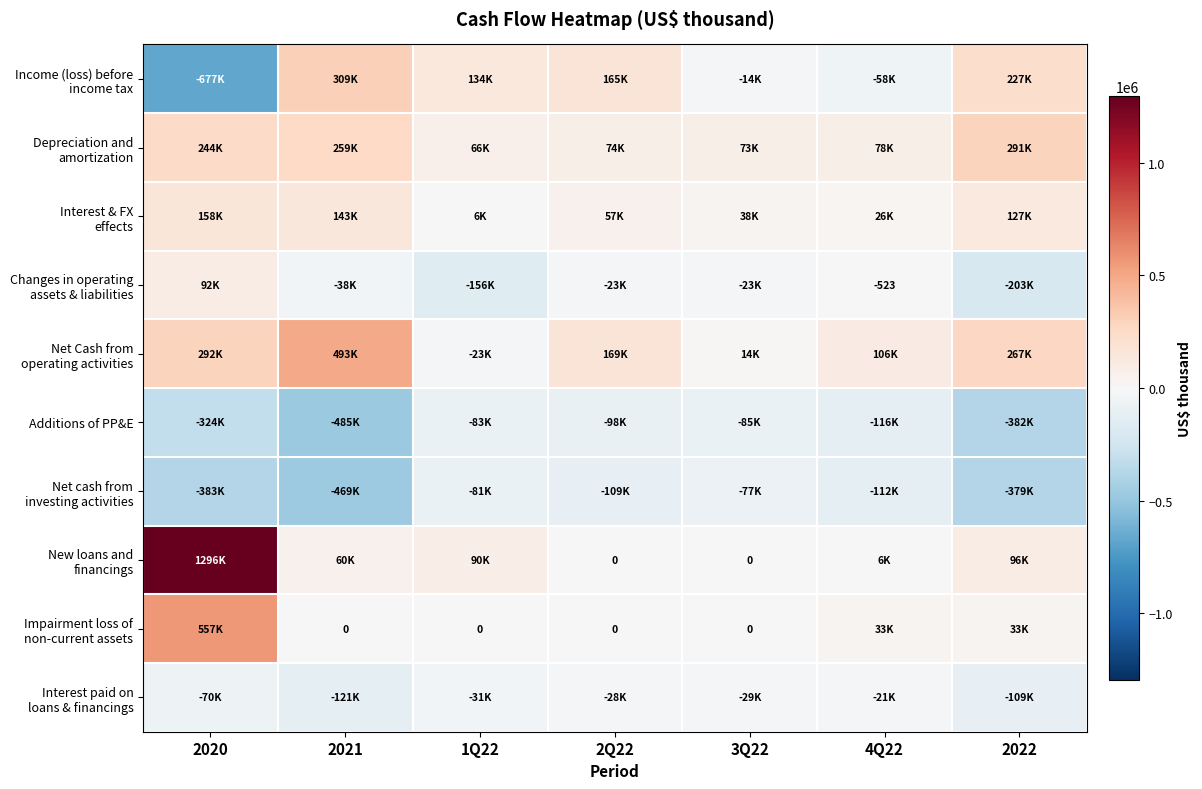

The value of Depreciation and amortization at 2Q22 is 36641. True or false?

False